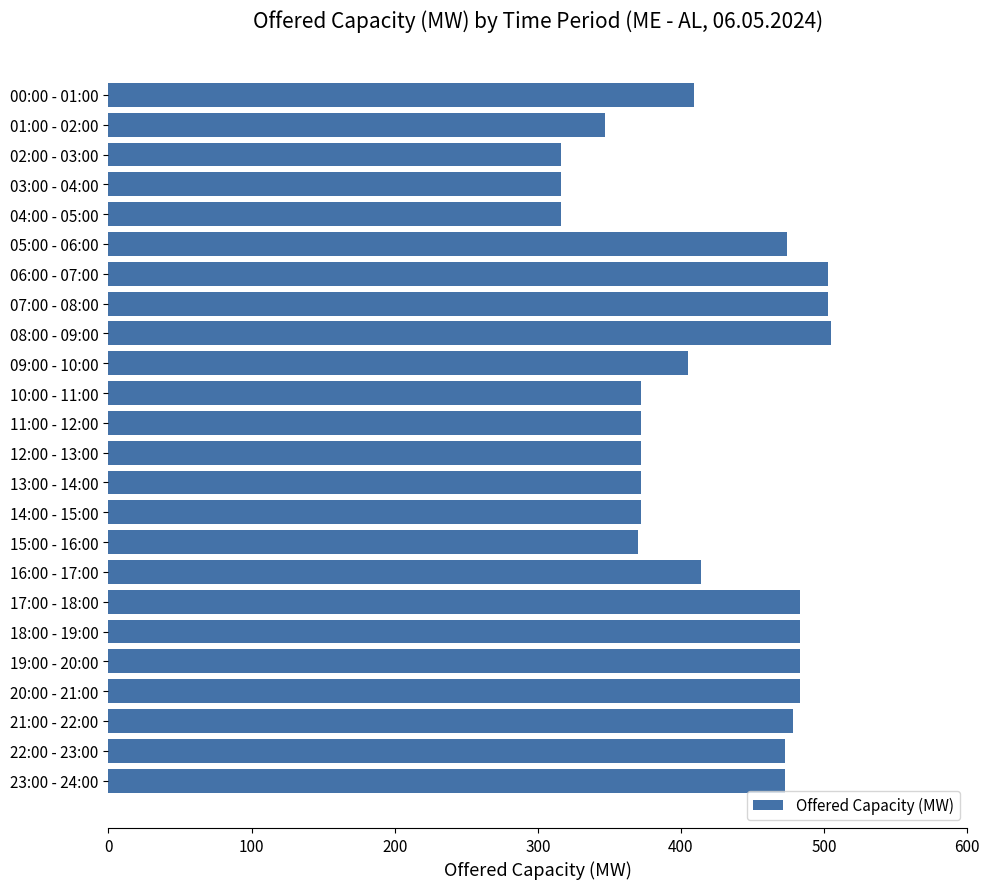

Approximately how many times larger is the value at 15:00 - 16:00 compared to 23:00 - 24:00?

0.8